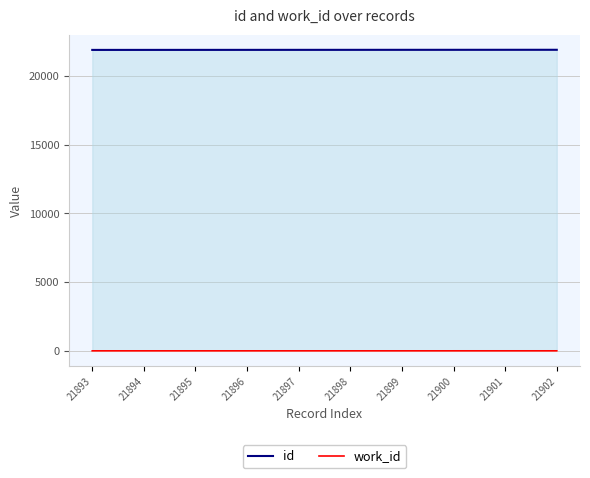

What is the difference between the second highest and second lowest values in the id series?

7.0